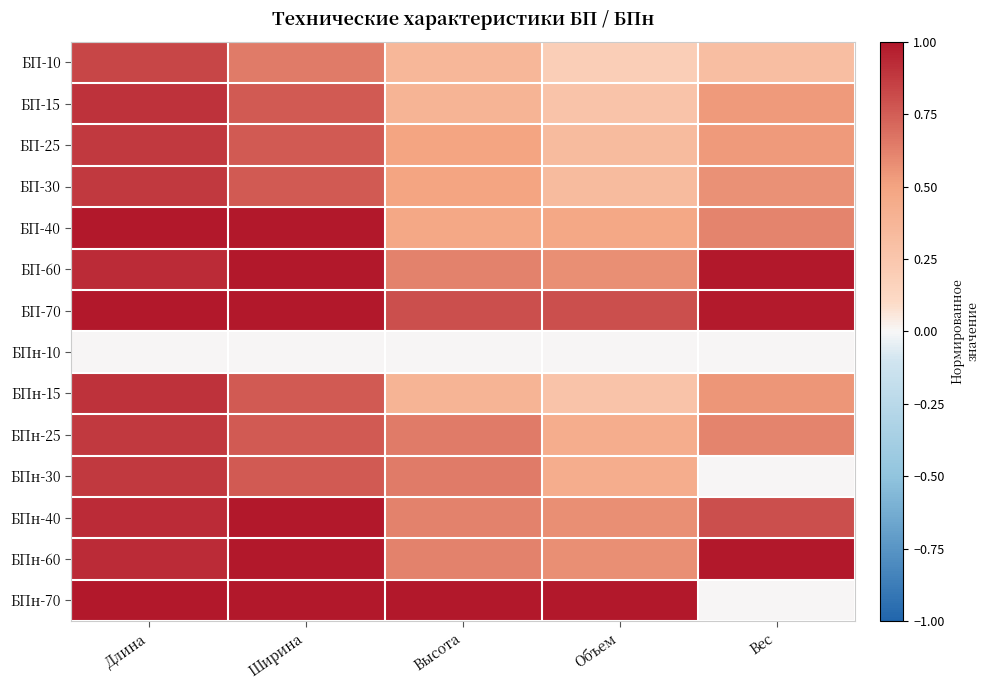

At Длина, list the series in order from largest to smallest.

БП-40, БП-70, БПн-70, БП-60, БПн-40, БПн-60, БП-15, БПн-15, БП-25, БП-30, БПн-25, БПн-30, БП-10, БПн-10